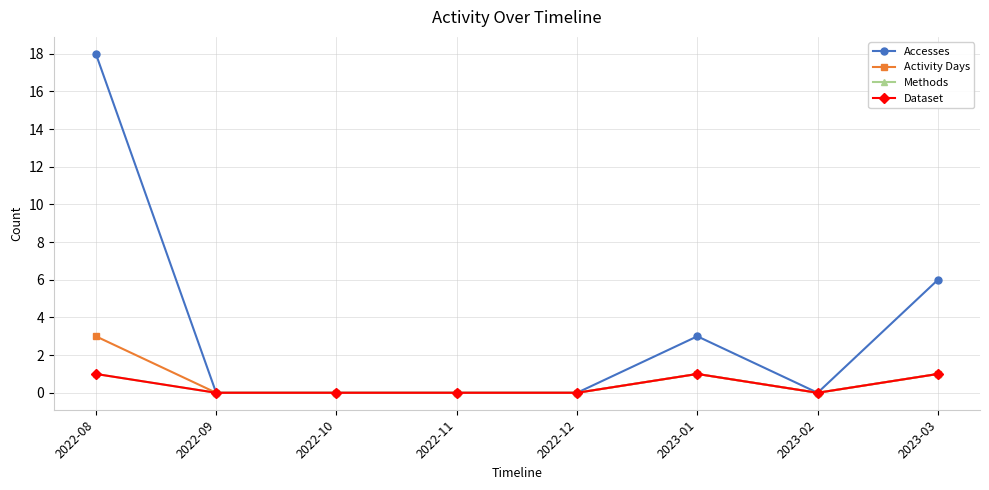

Is this an area chart (filled region under the line)?

No